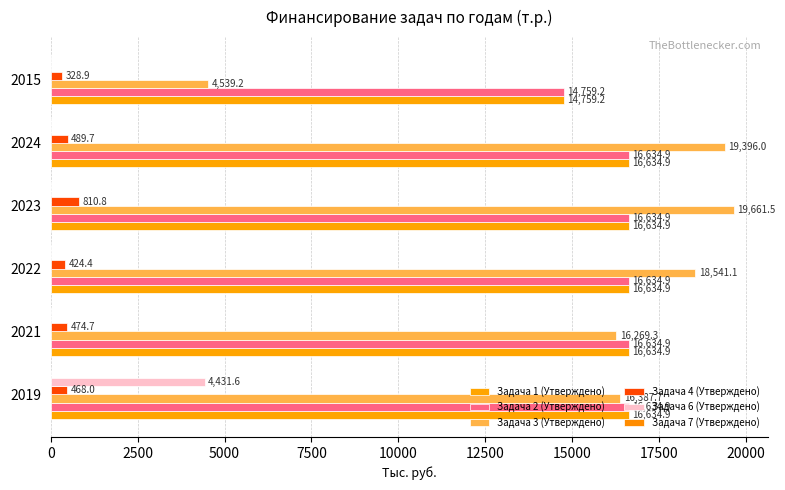

How many data points does each series have?

6